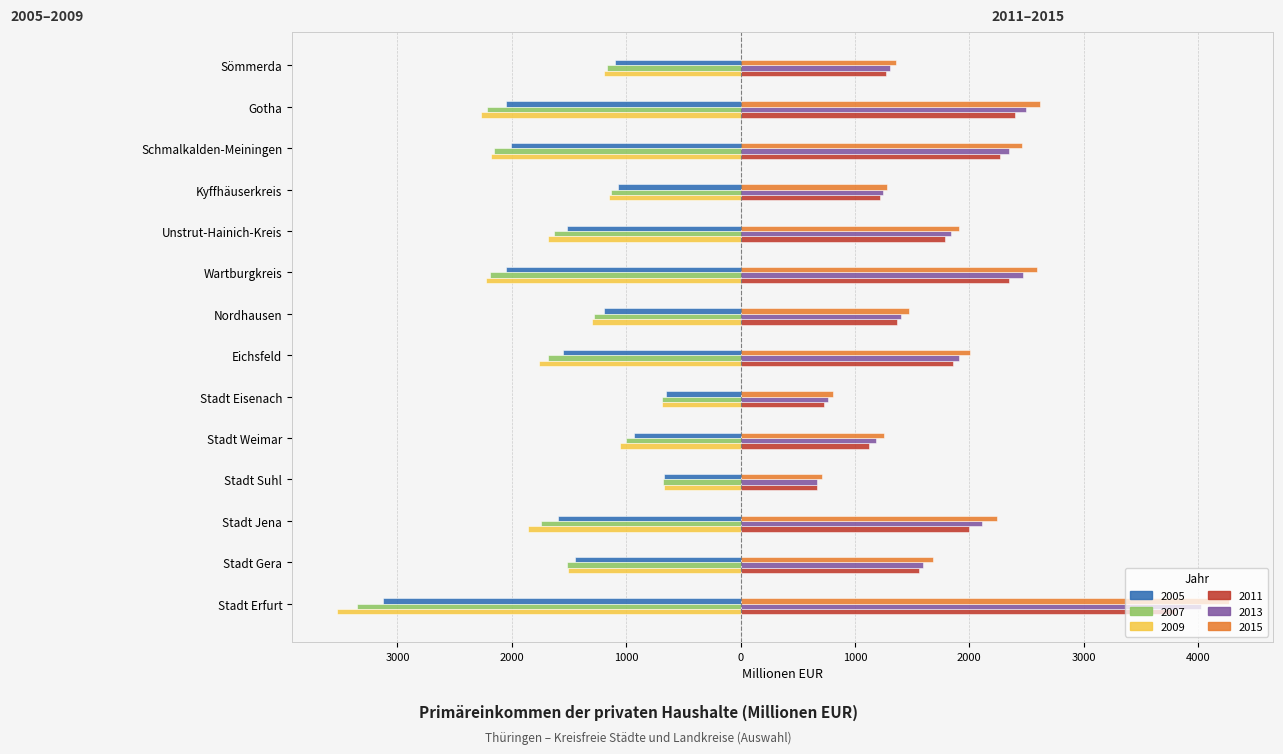

The value of 2011 at Stadt Eisenach is 501. True or false?

False